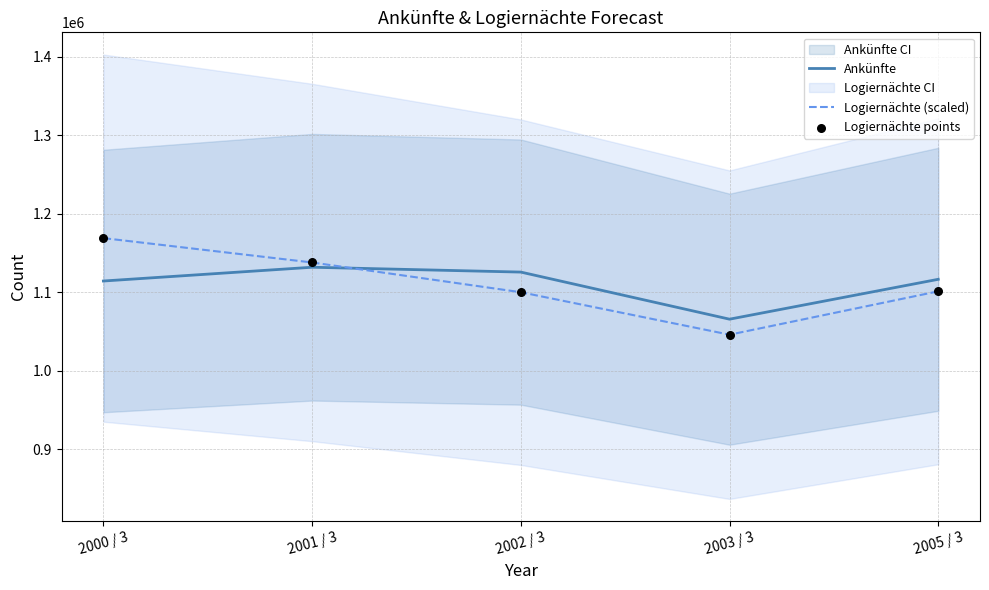

At how many categories does at least one series exceed 1051544?

5